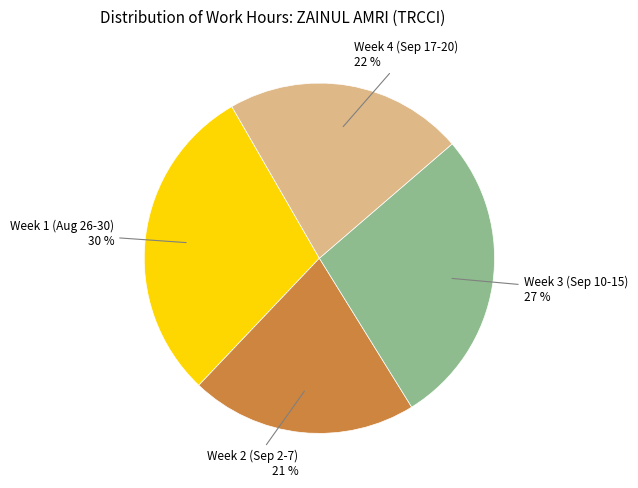

Is there any slice that represents more than half of the pie?

No